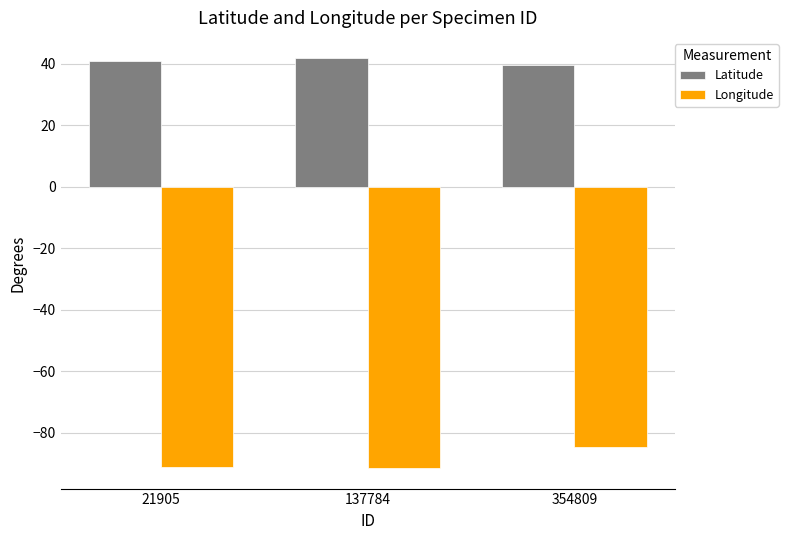

What is the difference between the highest and lowest values at 21905?

132.0